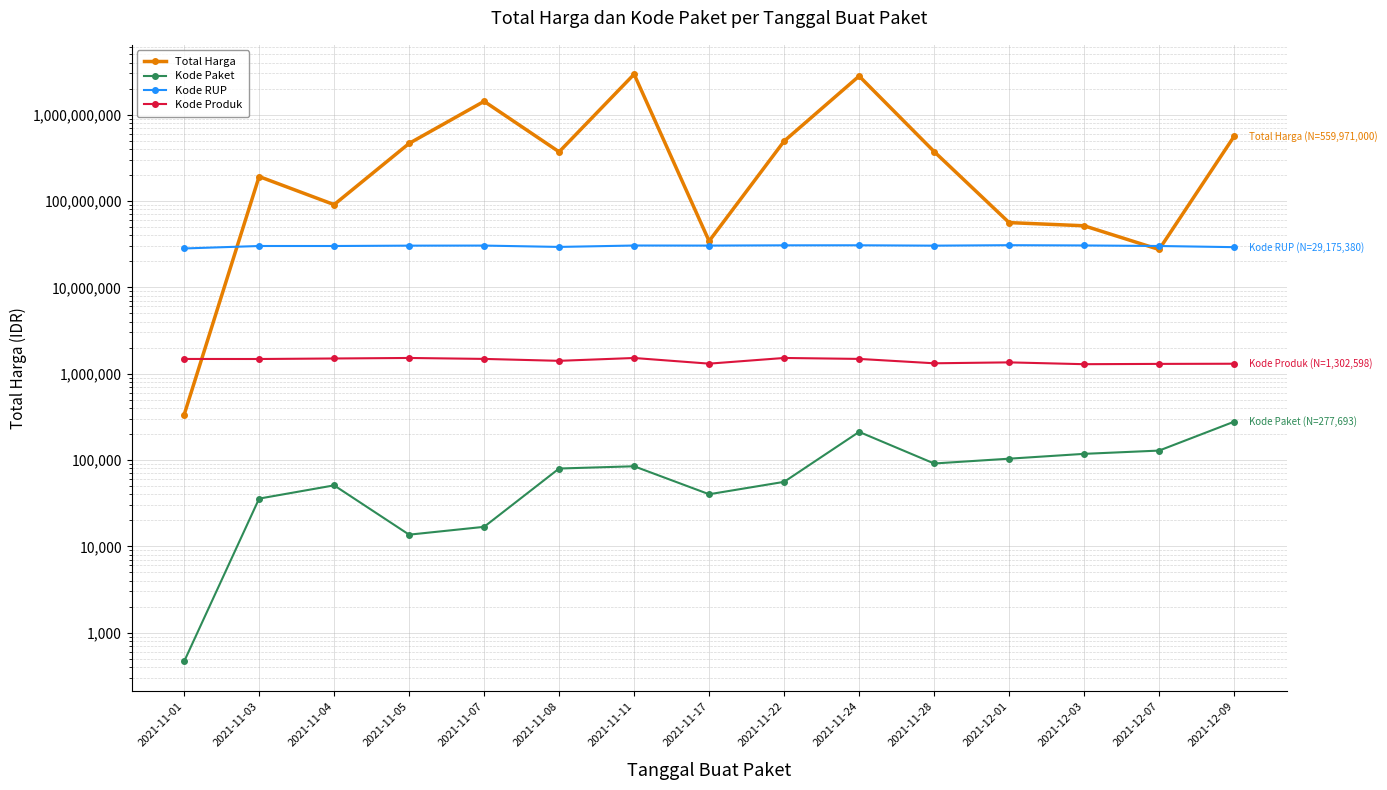

How many lines are shown in the chart?

4